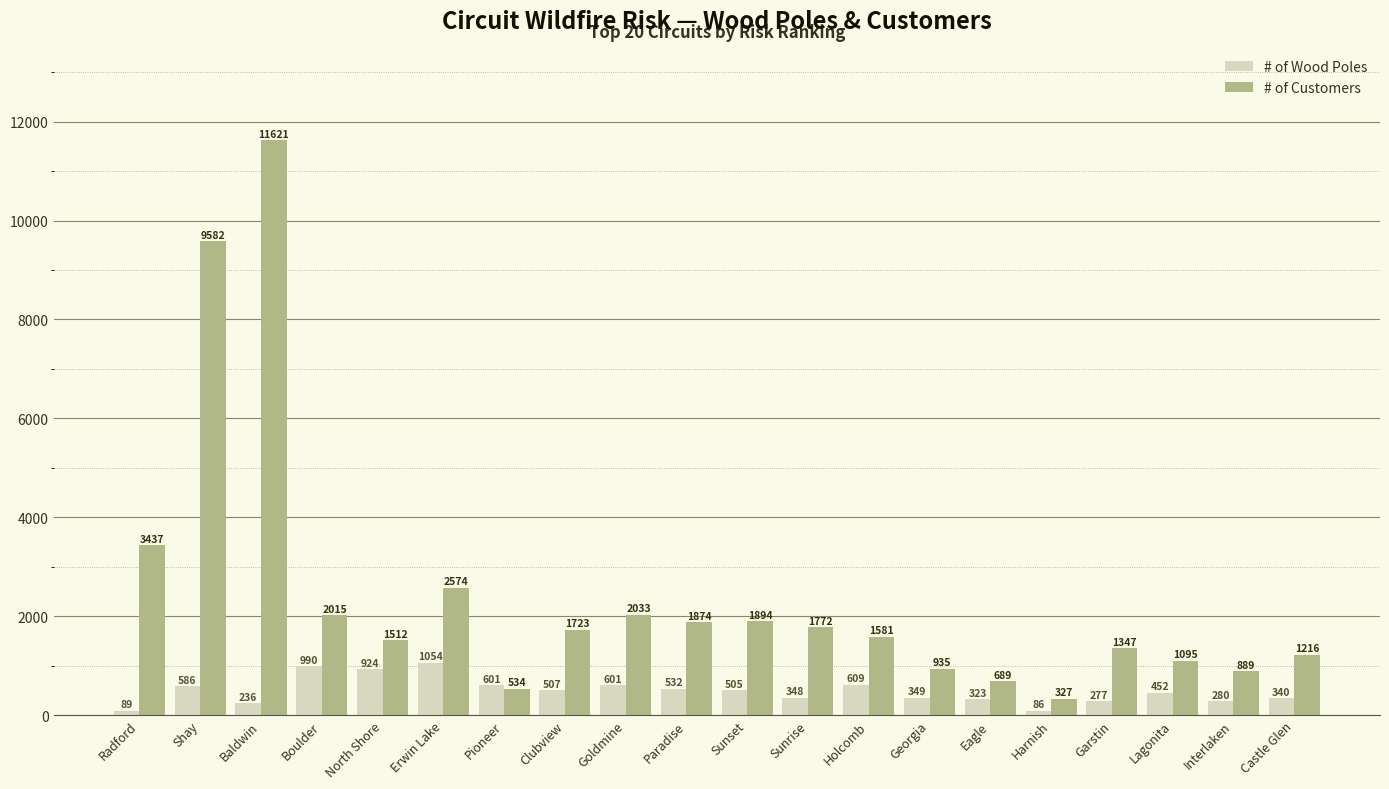

What is the sum of the # of Customers values at Boulder and Georgia?

2950